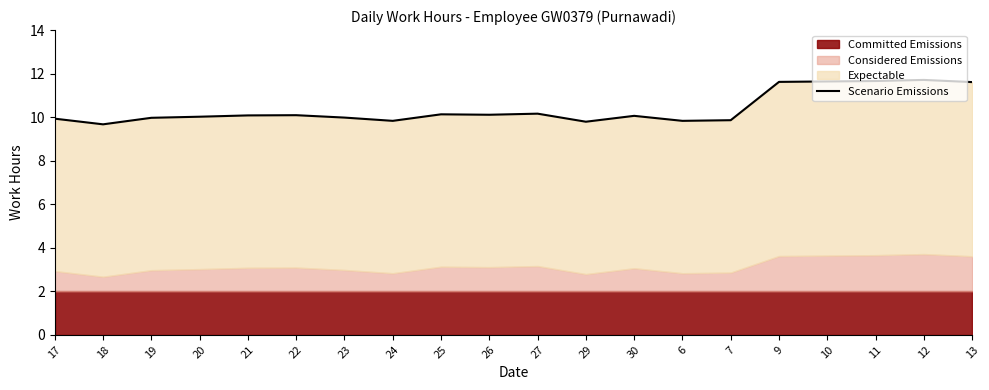

Which label corresponds to the largest value in the chart?

12